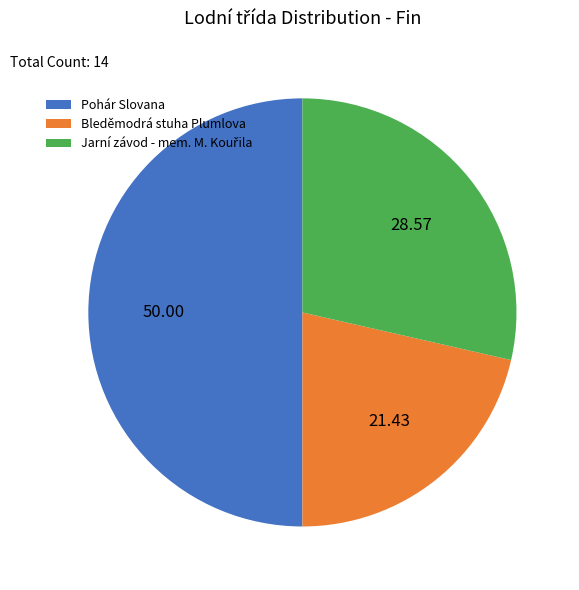

What is the largest slice in the pie chart?

Pohár Slovana